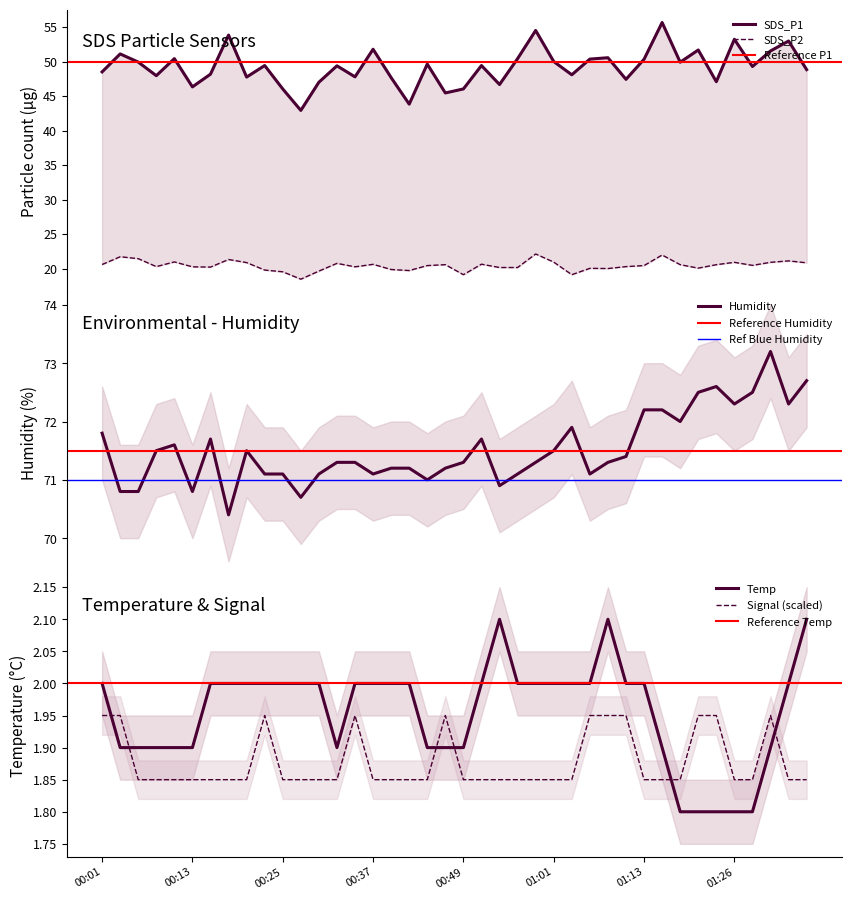

How many categories are shown in the chart?

40